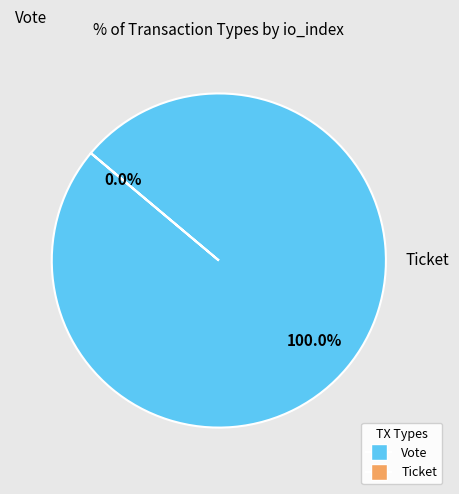

What is the change in value from Vote to Ticket?

-1